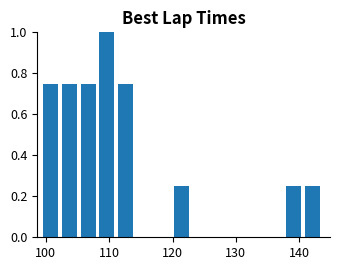

Read against the x-axis, roughly where is the centre of the tallest bar?

110